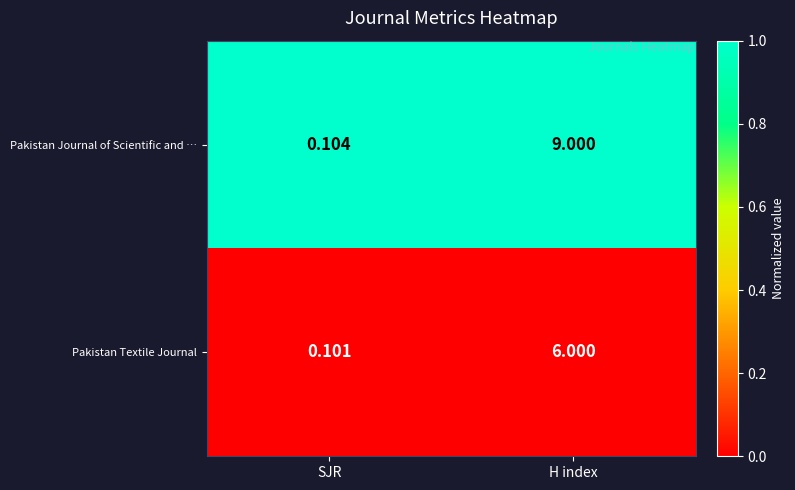

At how many categories does at least one series exceed 0?

2